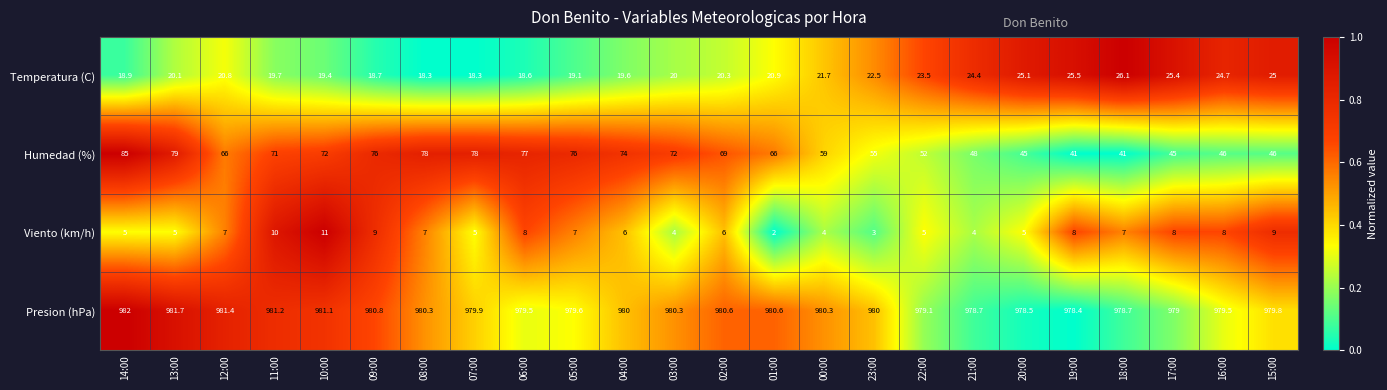

Which series changed the most between 12:00 and 21:00?

Humedad (%)